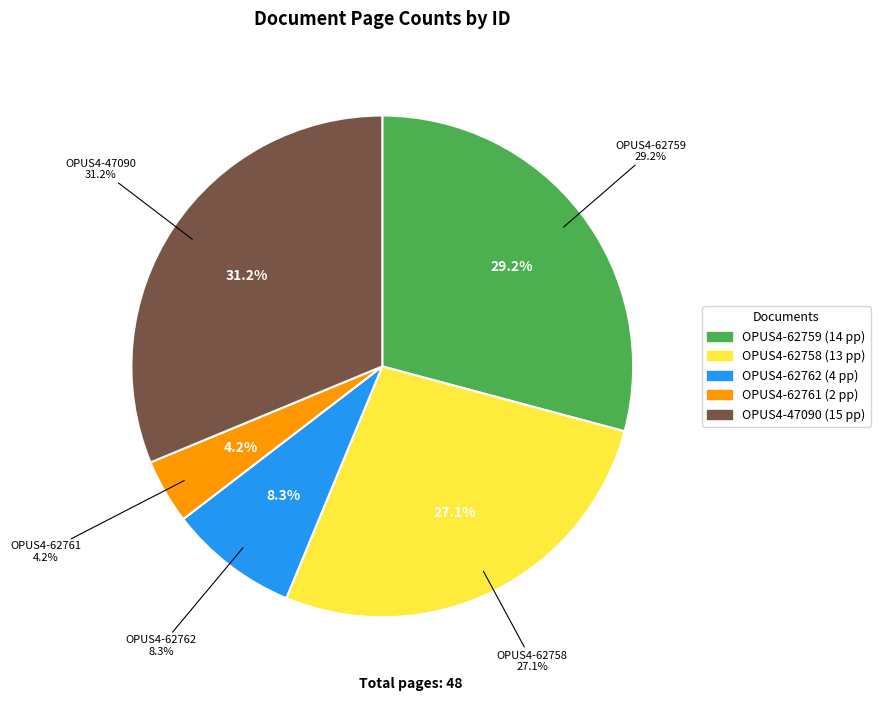

What is the total percentage of OPUS4-62762 and OPUS4-62758?

35.4%